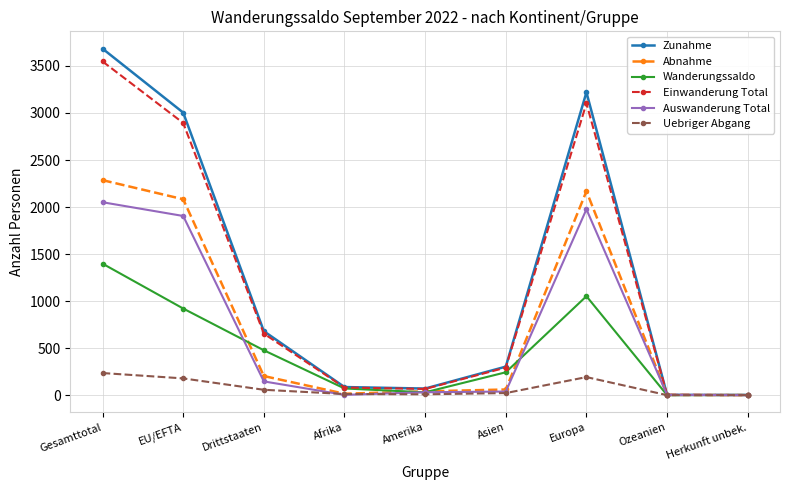

True or false: Abnahme has more than 2 interior local peaks.

False